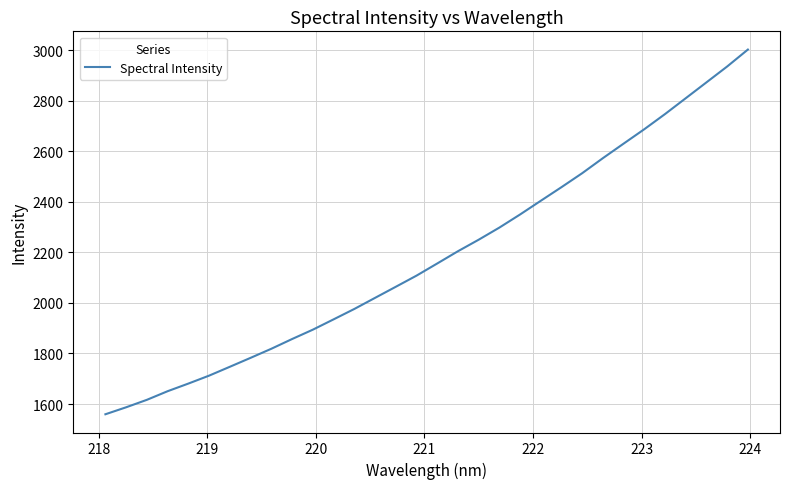

What is the maximum value shown in the chart?

3001.8